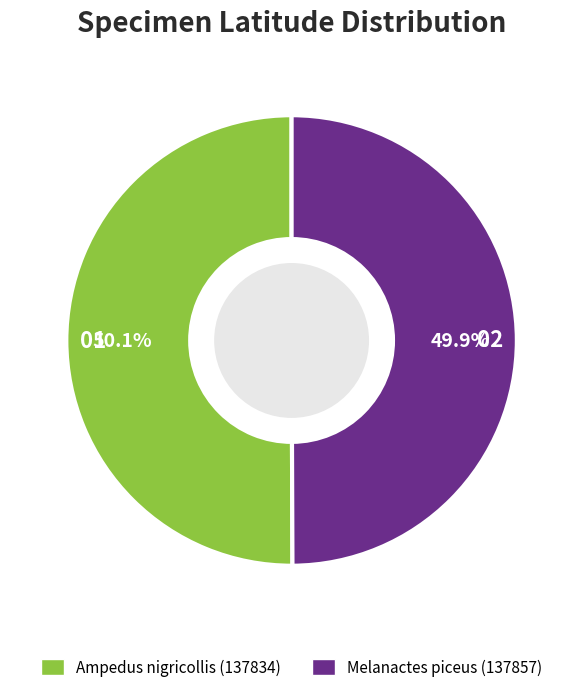

What is the ratio of the value at Melanactes piceus (137857) to the value at Ampedus nigricollis (137834)?

1.0